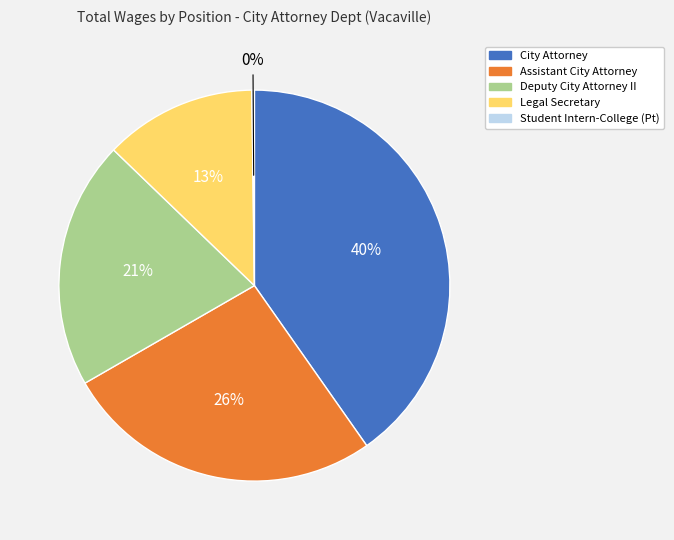

Which category has the biggest portion of the pie?

City Attorney